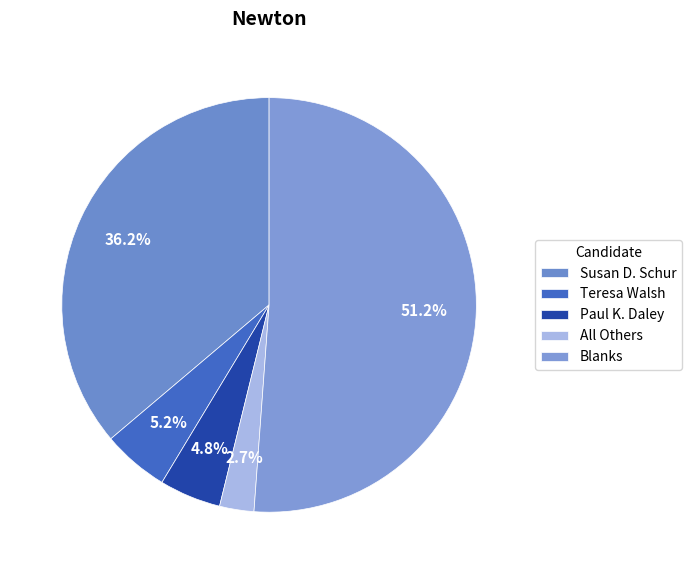

Do Teresa Walsh and Blanks together represent more than half of the pie?

Yes